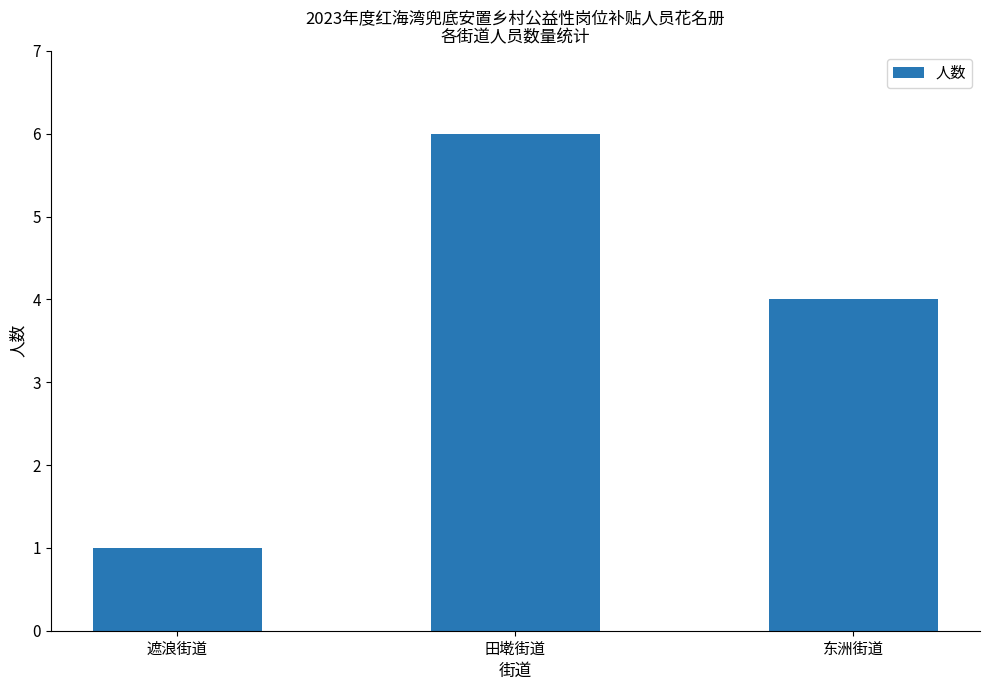

What is the label of the 2nd bar from the left?

田墘街道